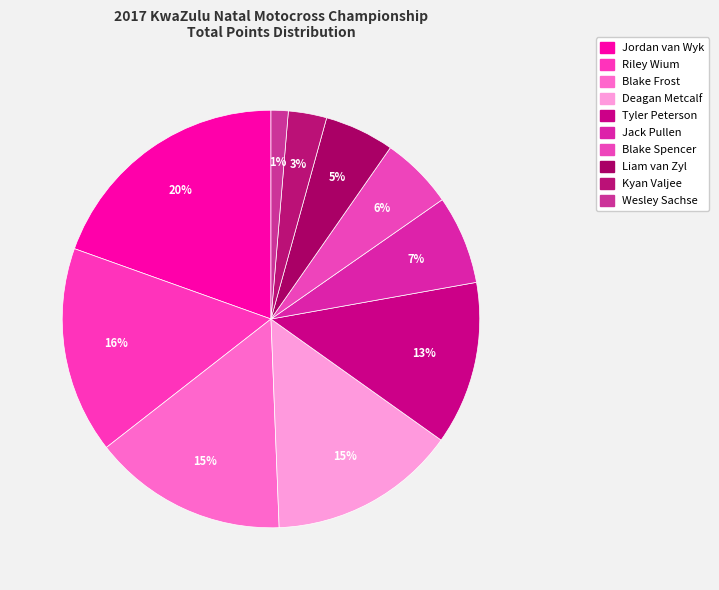

Does any single category account for the majority?

No